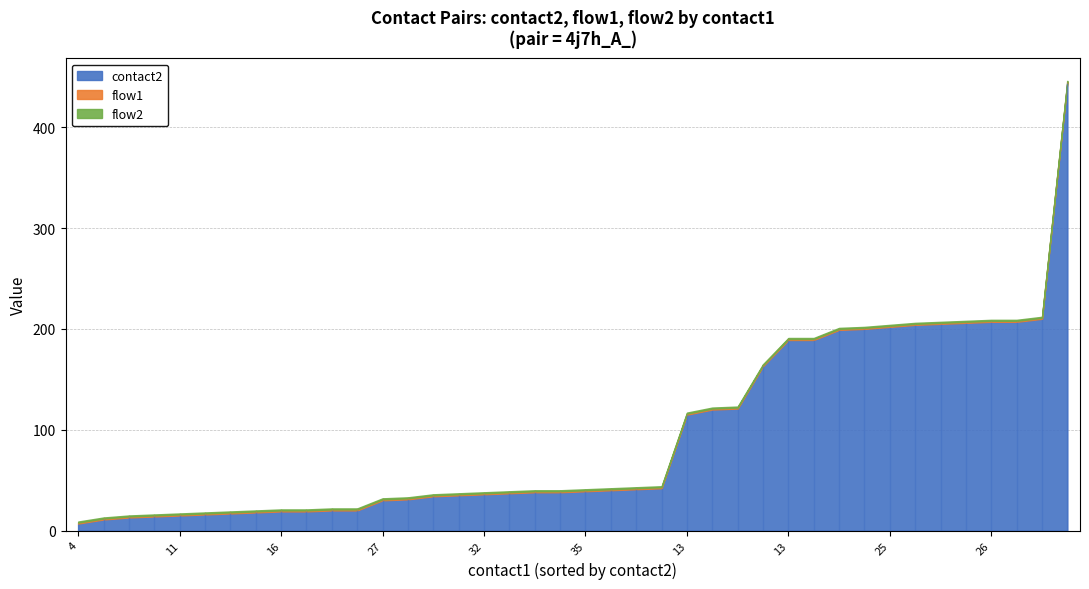

Which has a higher value, 17 or 31?

31